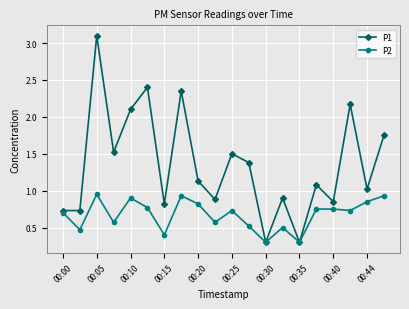

Which series has the widest spread of values?

P1